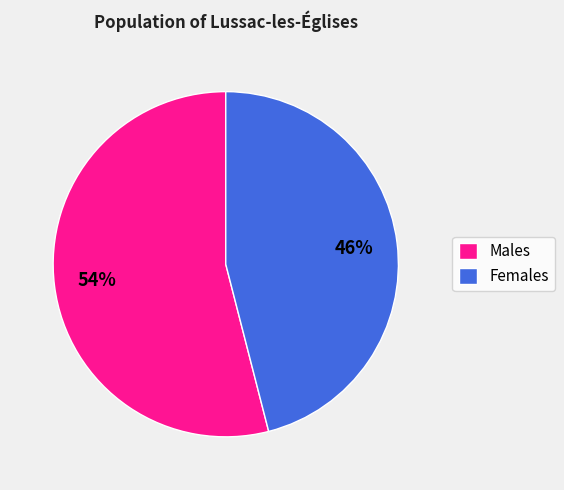

Which category has the biggest portion of the pie?

Males